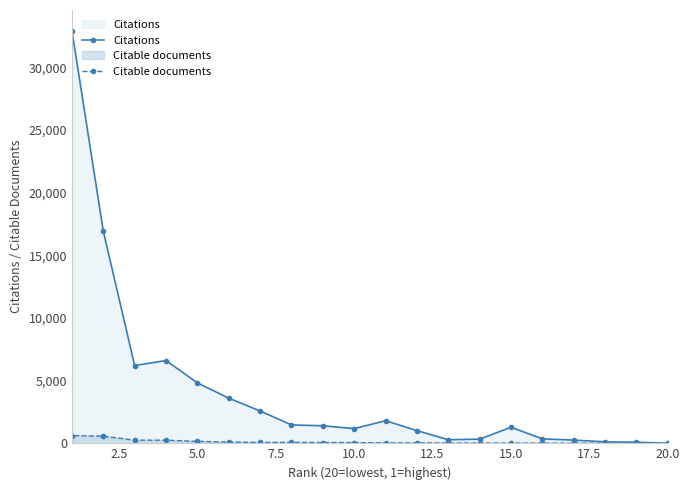

List the series in order of their overall mean, lowest first.

Citable documents, Citations